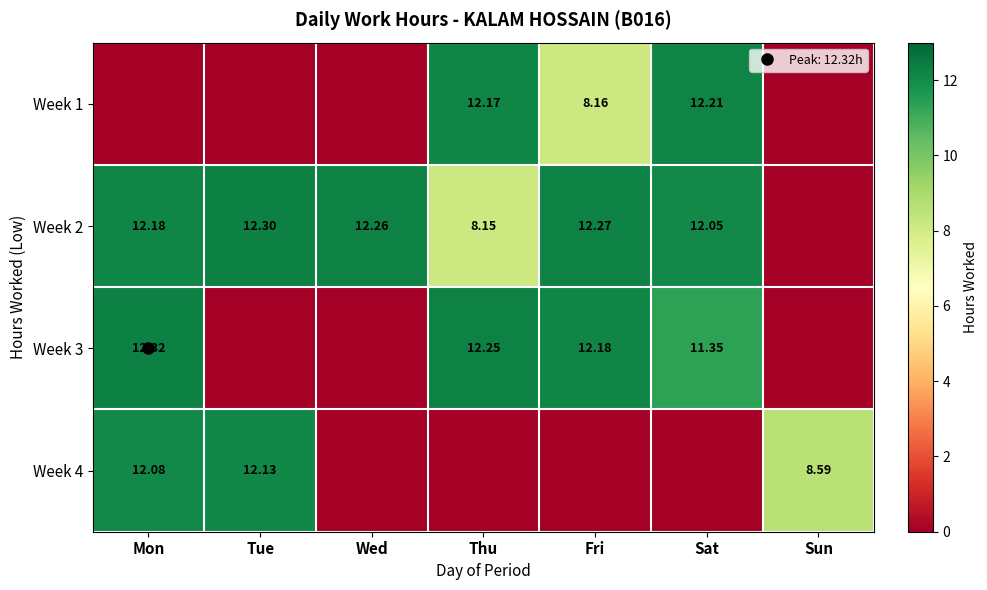

What is the maximum value shown in the chart?

12.3